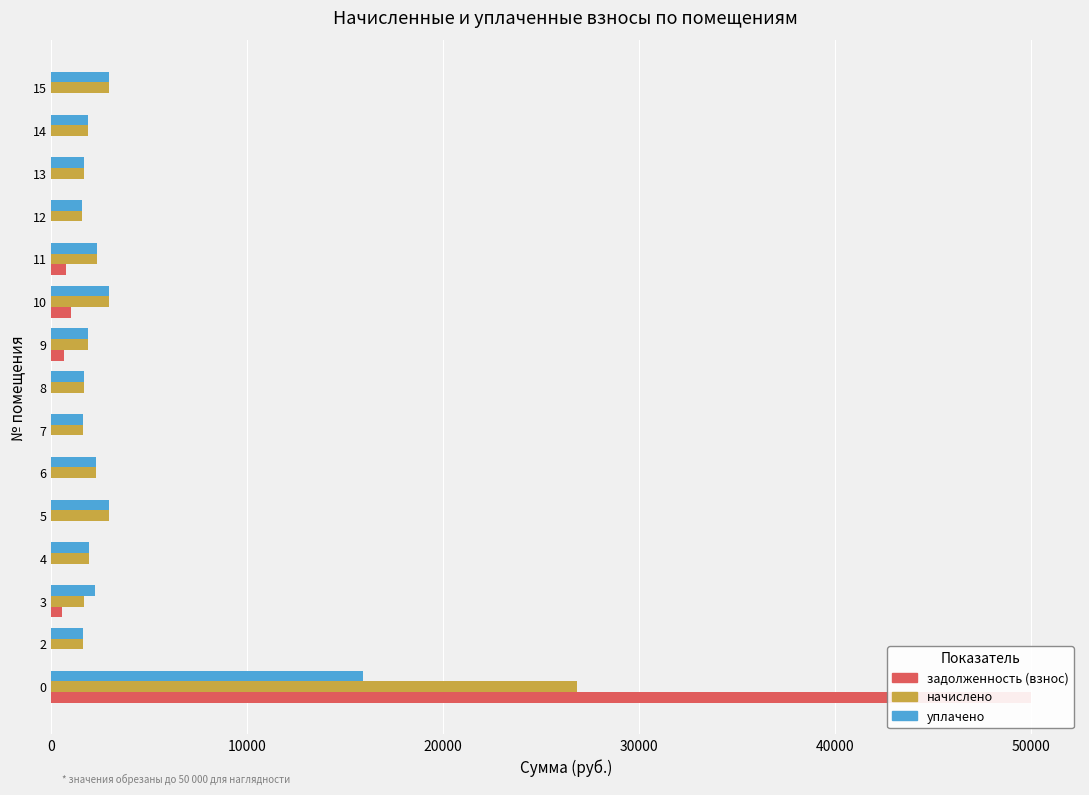

What is the difference between the second highest and second lowest values in the уплачено series?

1307.8